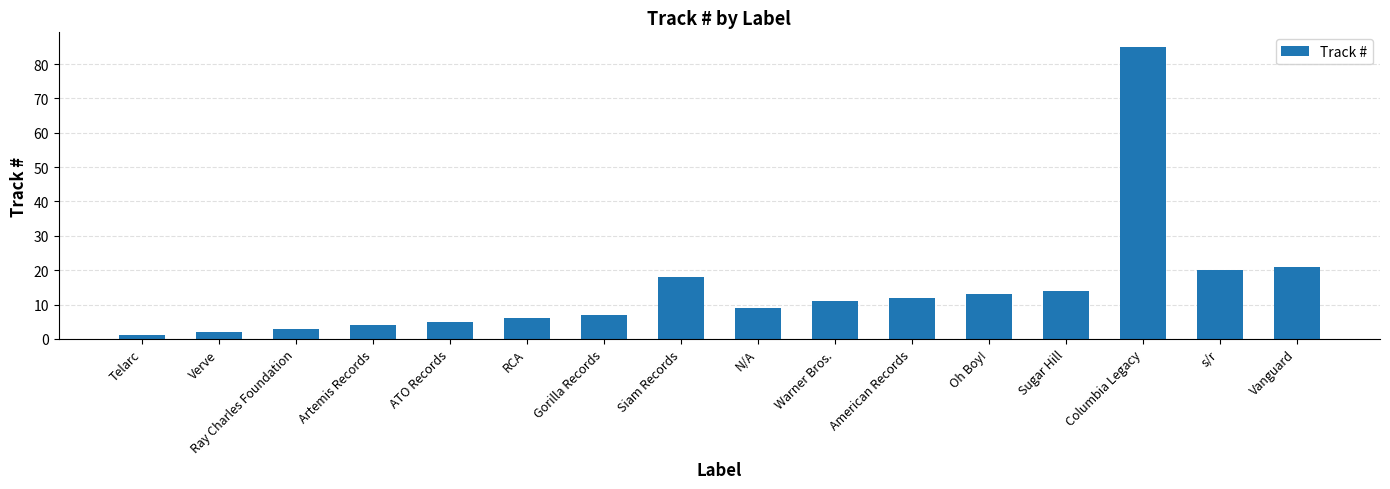

Between Oh Boy! and Gorilla Records, which is larger?

Oh Boy!